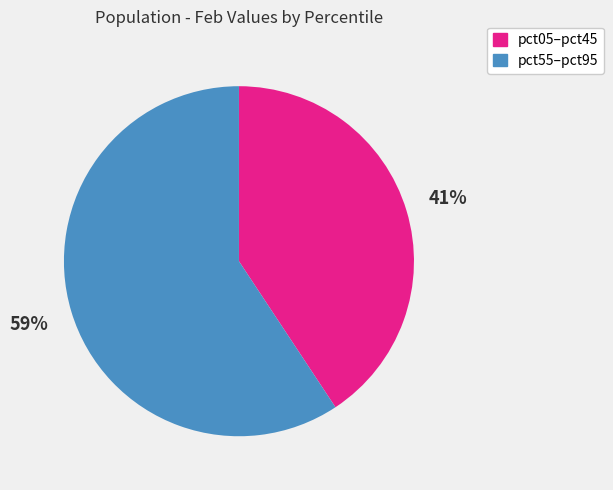

Is there a majority slice in this chart?

Yes